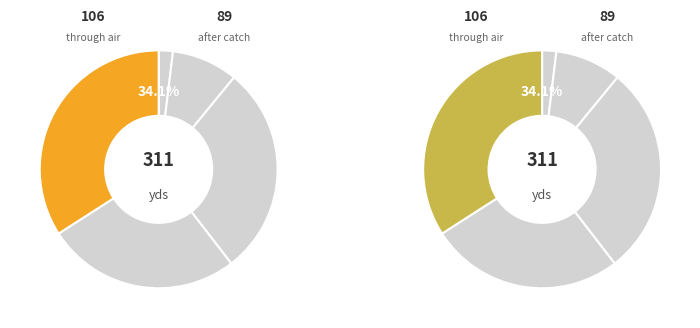

To the nearest percent, what is the average slice percentage?

20%